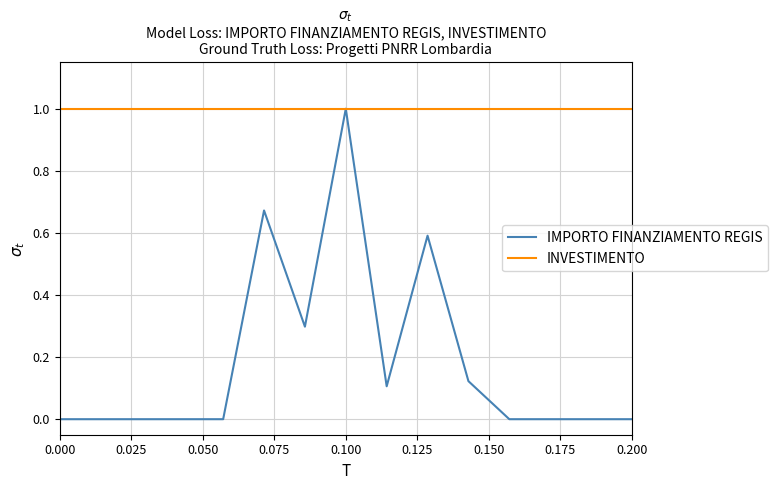

Which series has the widest spread of values?

IMPORTO FINANZIAMENTO REGIS